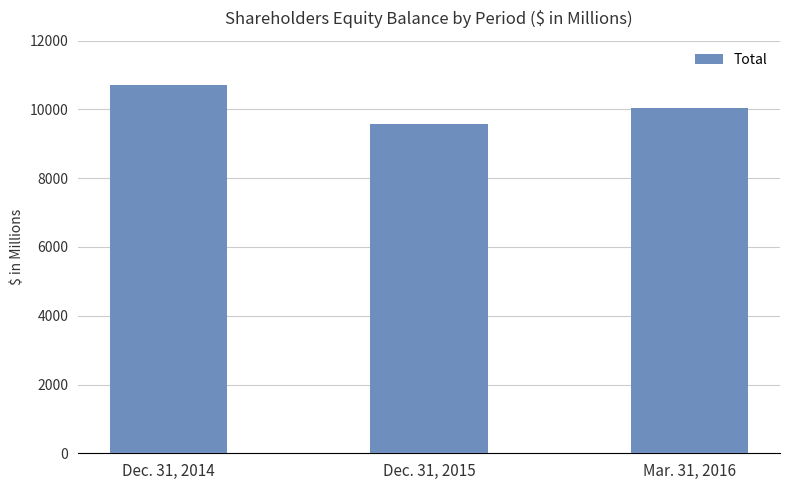

What is the minimum value shown in the chart?

9565.0